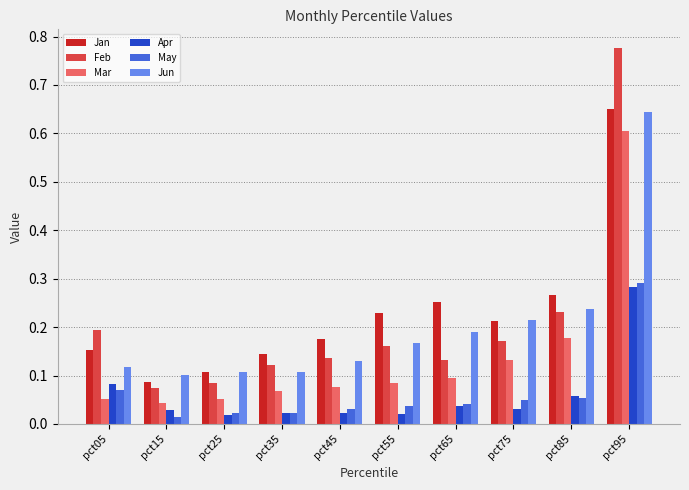

What is the sum of all Jun values?

2.0